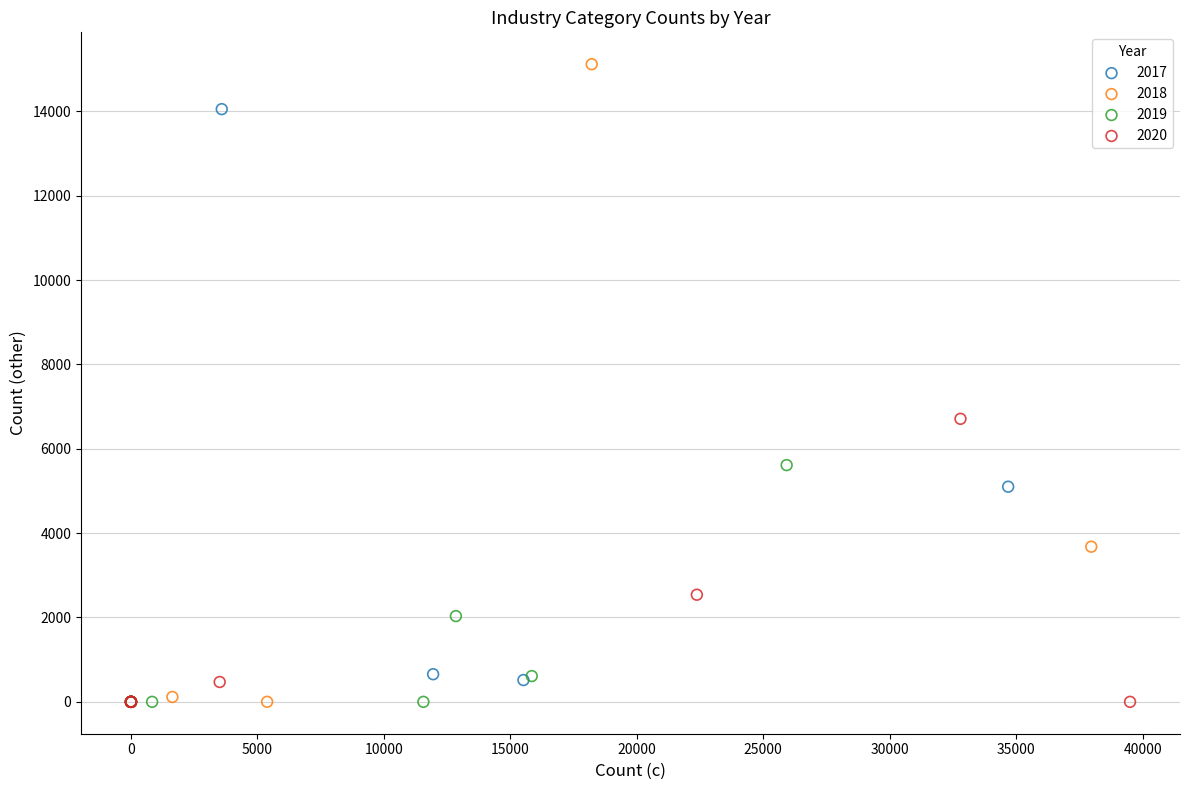

What are all the series names shown in the legend?

2017, 2018, 2019, 2020